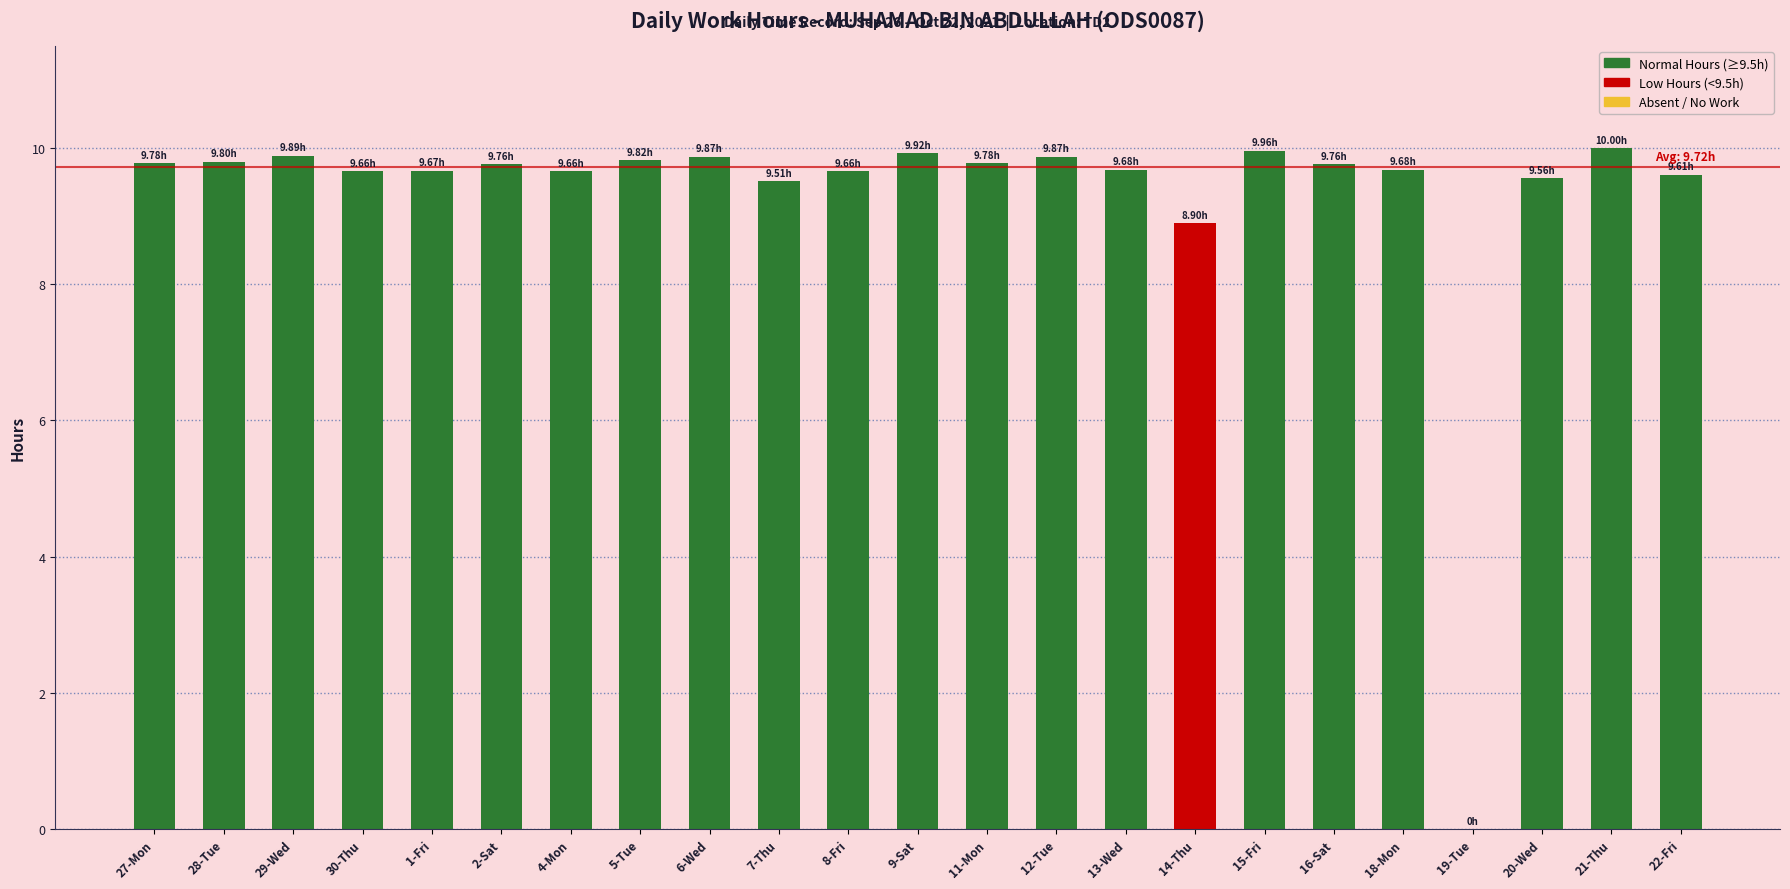

The value at 15-Fri is 6.5. True or false?

False